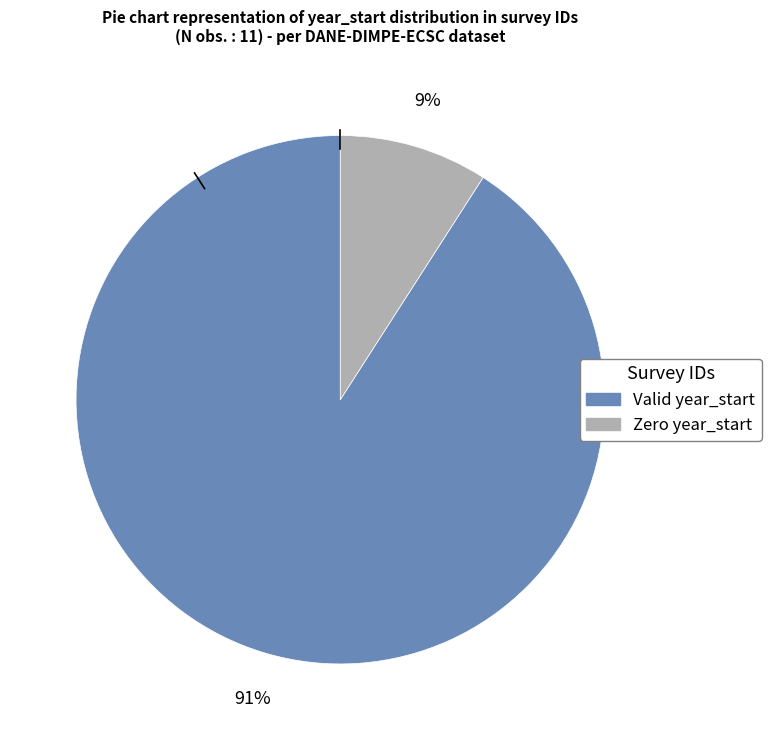

How many segments does this pie chart have?

2